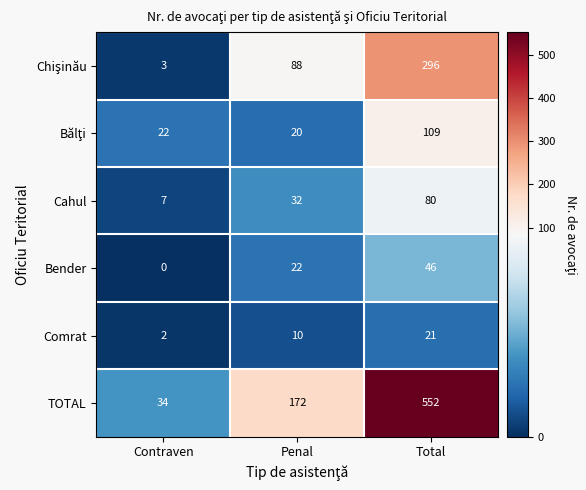

The TOTAL series shows 13 at Contraven. True or false?

False